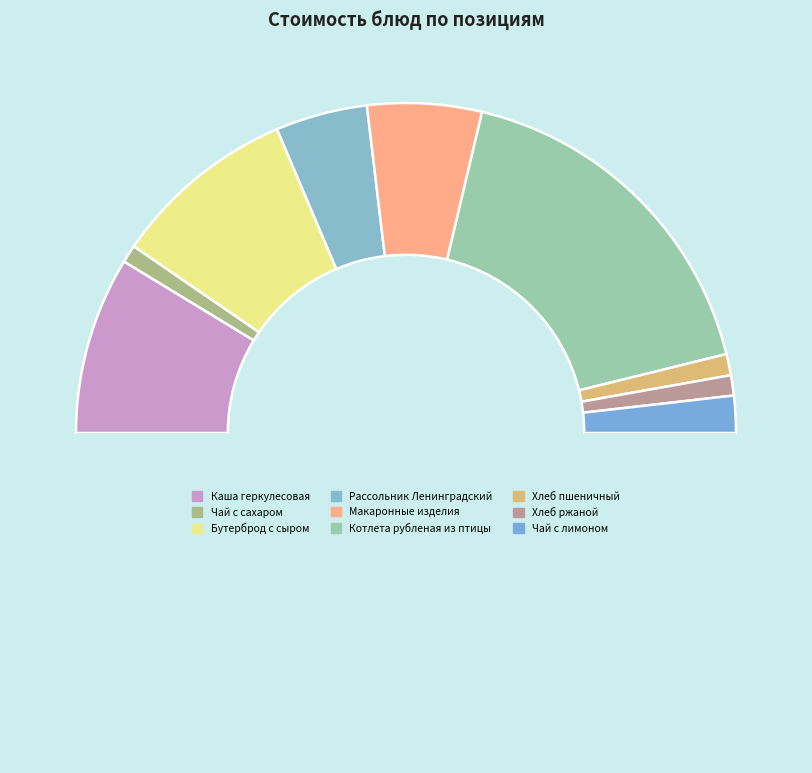

How many segments does this pie chart have?

10